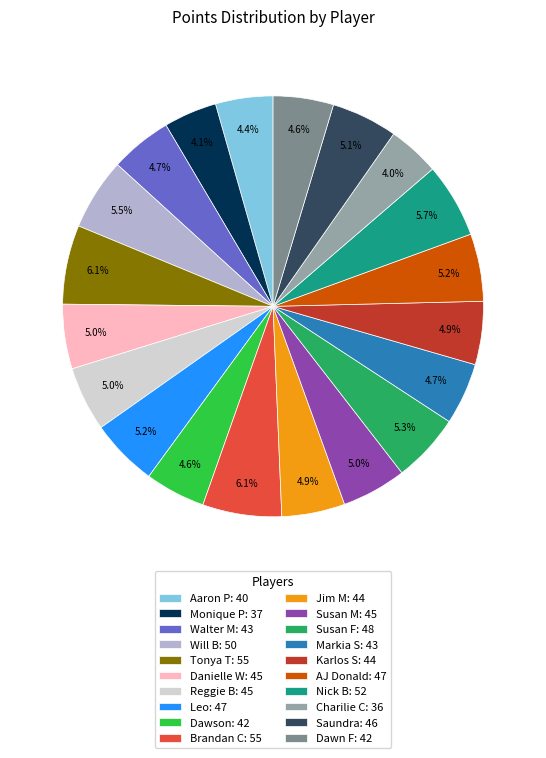

Is it true that Aaron P is 4% of the pie?

True